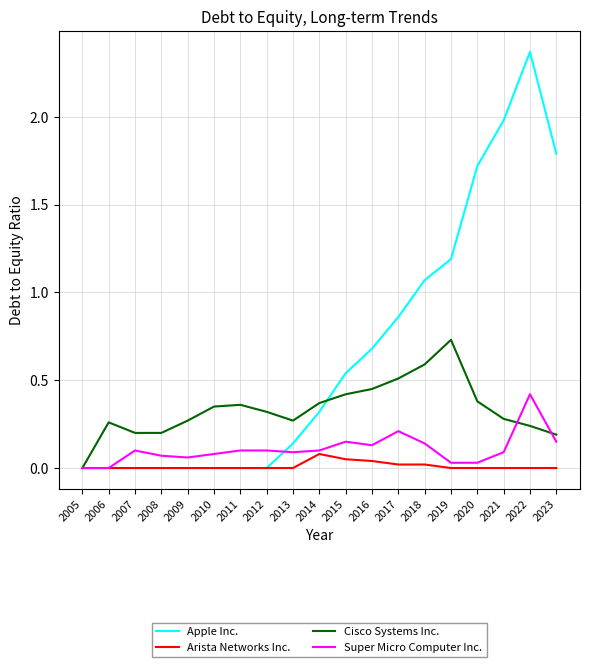

Which category has the highest value in the Apple Inc. series?

2022